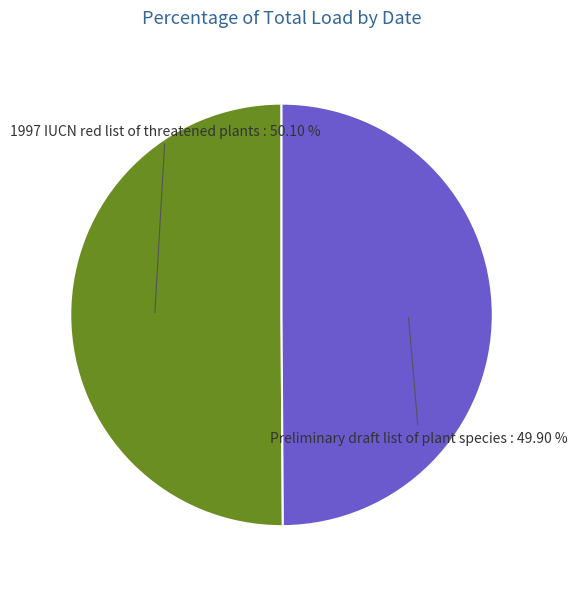

How many slices are in this pie chart?

2